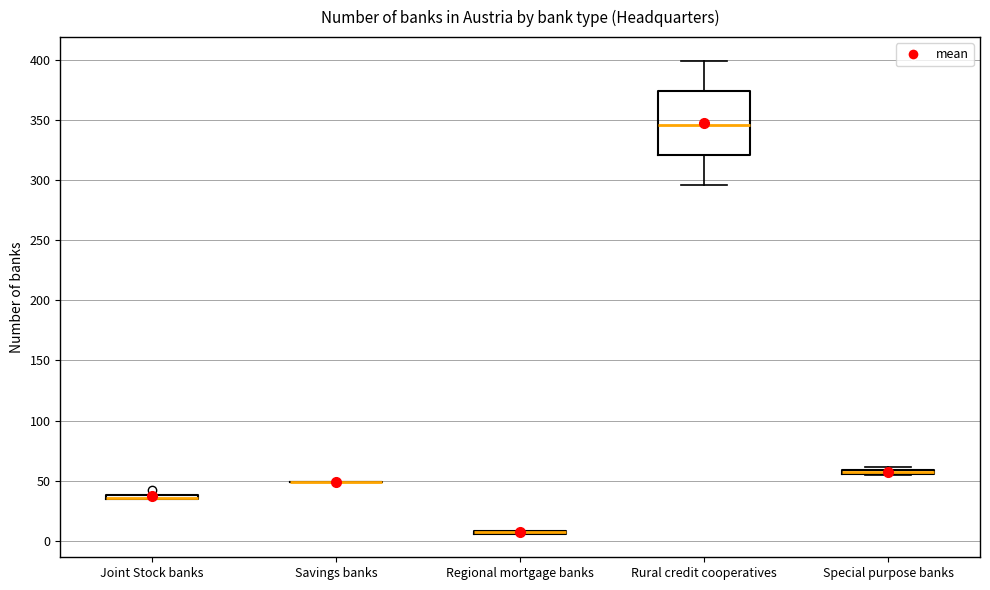

Comparing the boxes themselves (not the whiskers), which one is the tallest?

Rural credit cooperatives